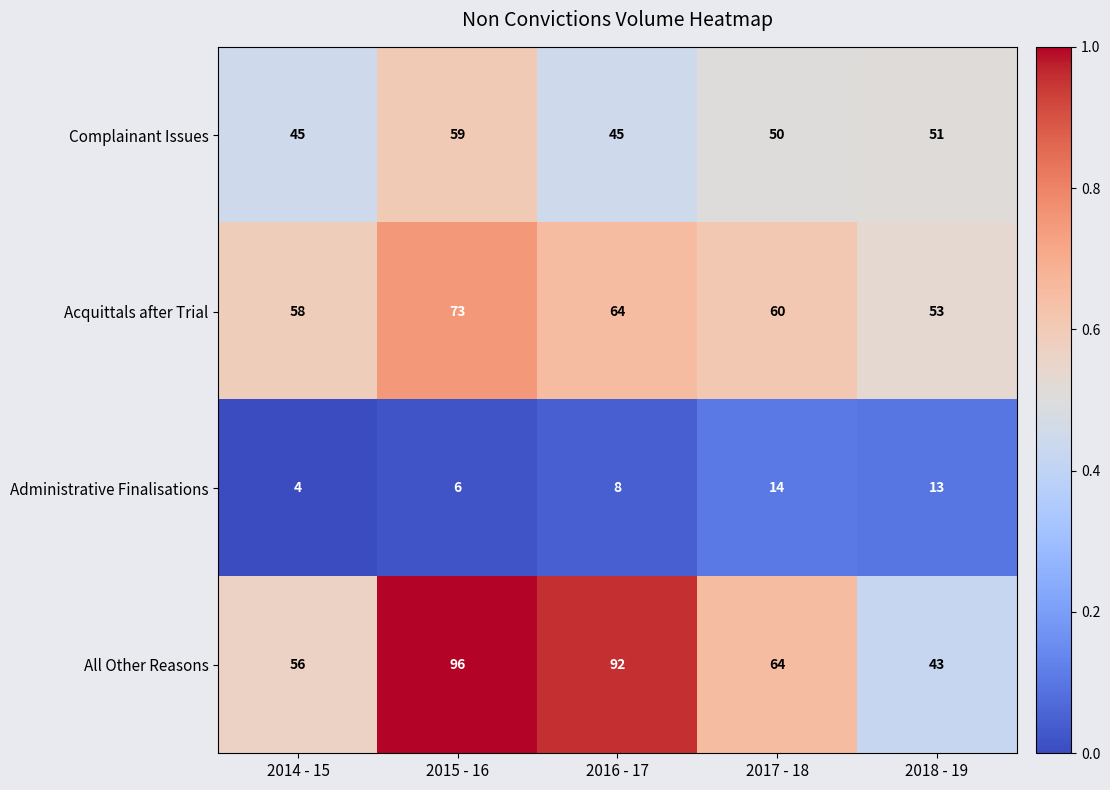

Rank the series at 2014 - 15 from highest to lowest value.

Acquittals after Trial, All Other Reasons, Complainant Issues, Administrative Finalisations